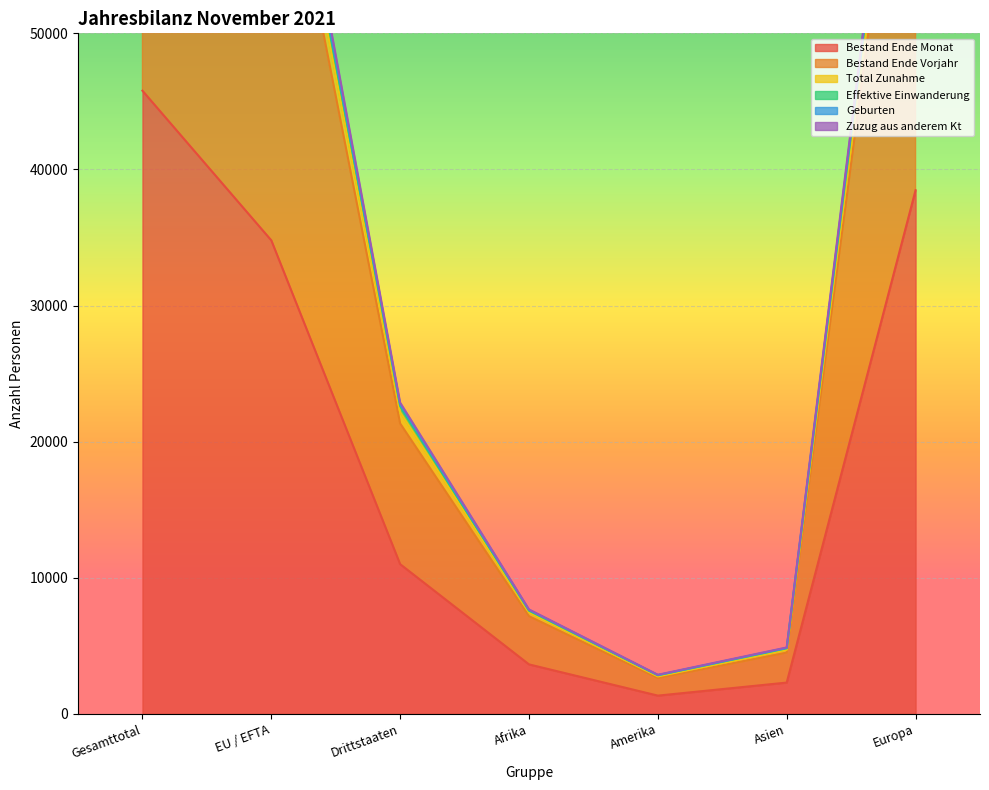

What are all the series names shown in the legend?

Bestand Ende Monat, Bestand Ende Vorjahr, Total Zunahme, Effektive Einwanderung, Geburten, Zuzug aus anderem Kt